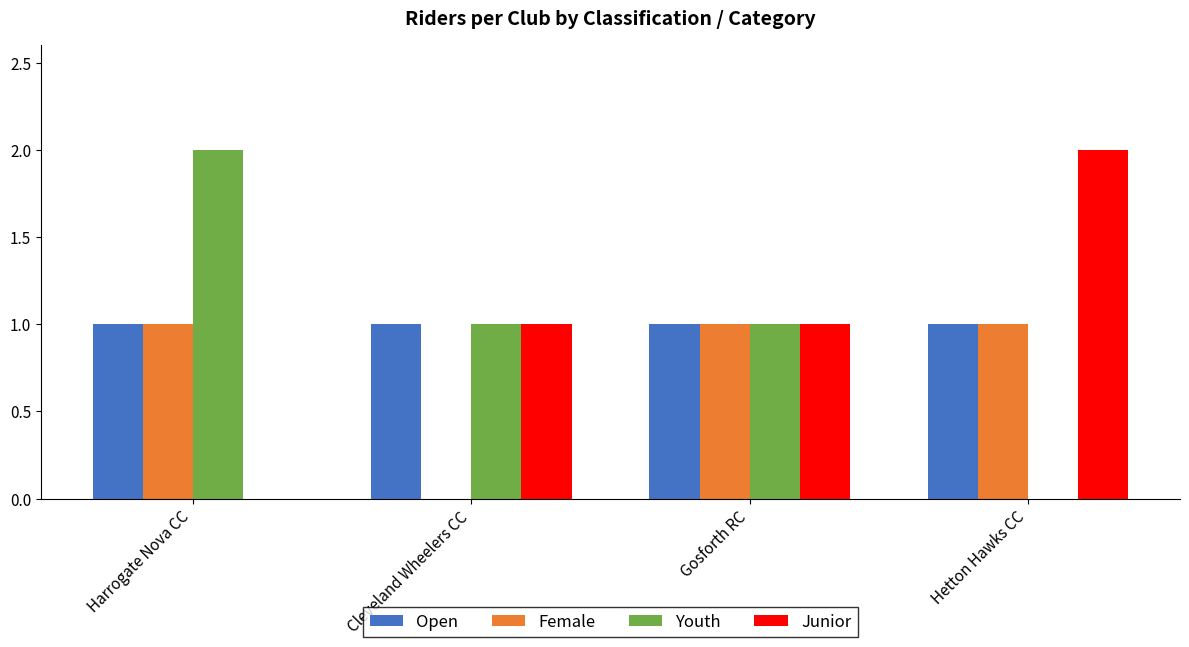

What is the greatest value displayed?

2